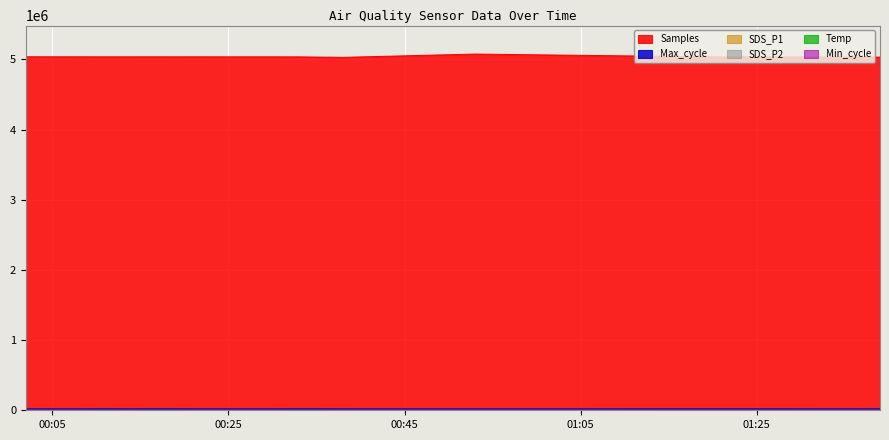

Rank the series at 2022/04/10 00:09 from highest to lowest value.

Samples, Max_cycle, Min_cycle, SDS_P1, Temp, SDS_P2